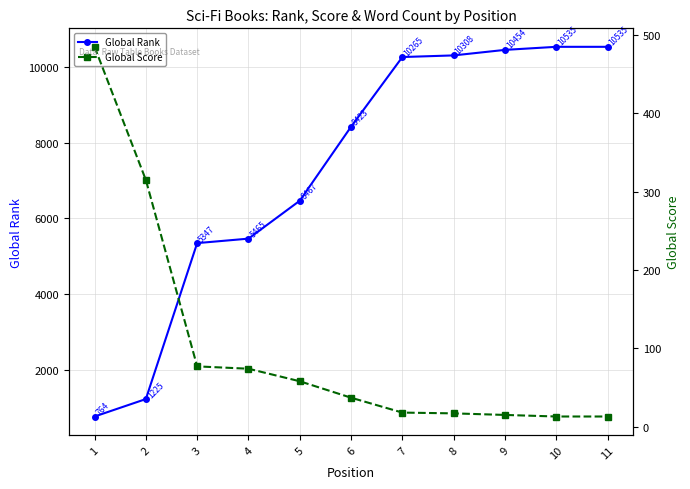

True or false: Global Score has a value of 28 at 8.

False